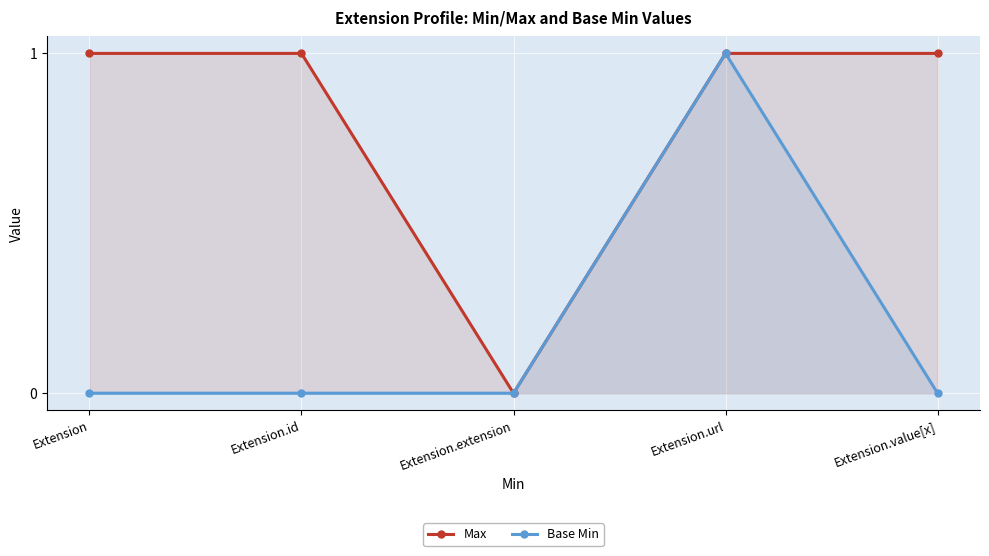

How many values in Max are above zero?

4